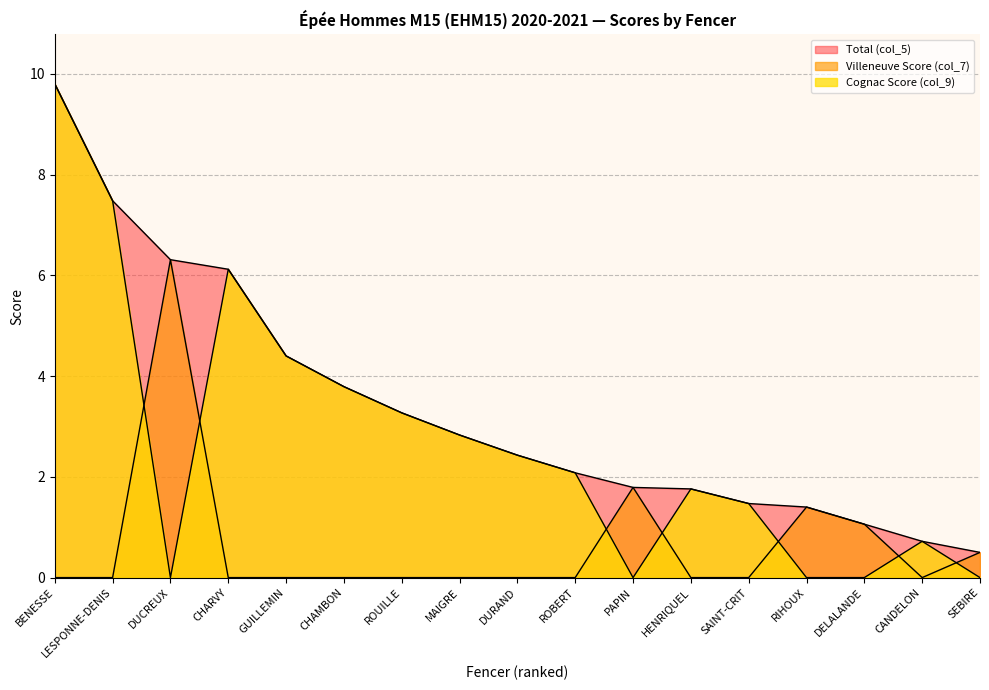

What is the label of the 4th point from the left?

CHARVY